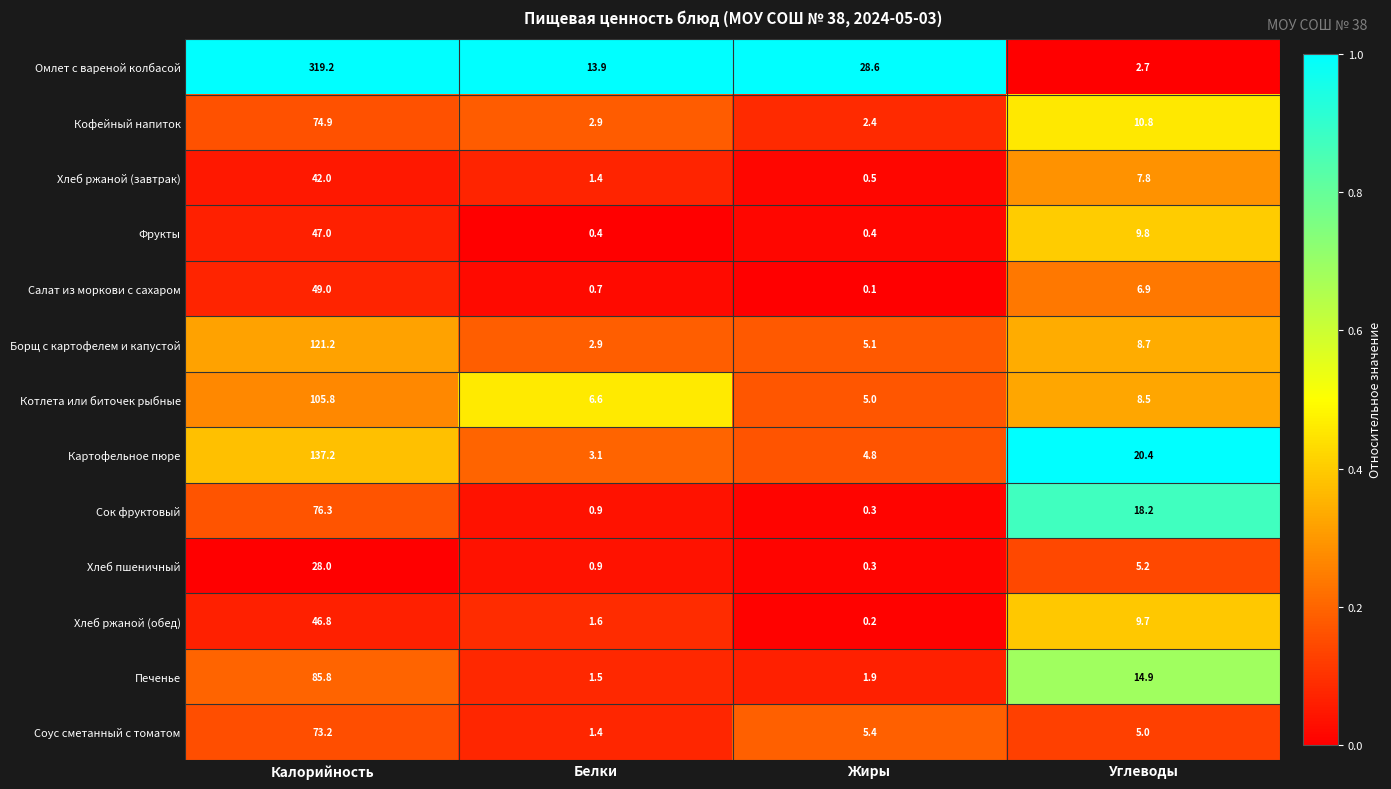

Which series has the largest range (max minus min)?

Омлет с вареной колбасой